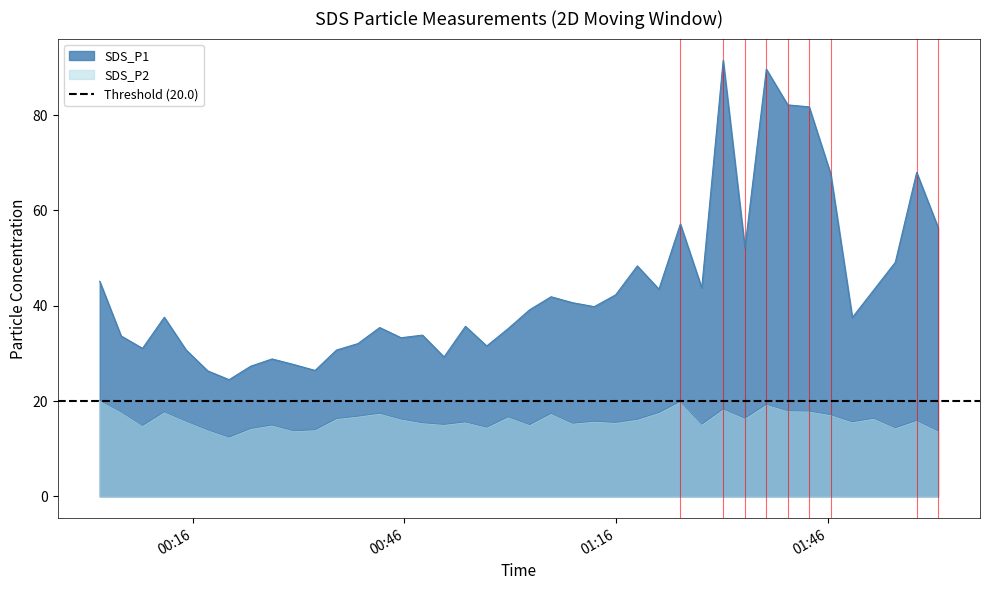

What are all the series names shown in the legend?

SDS_P1, SDS_P2